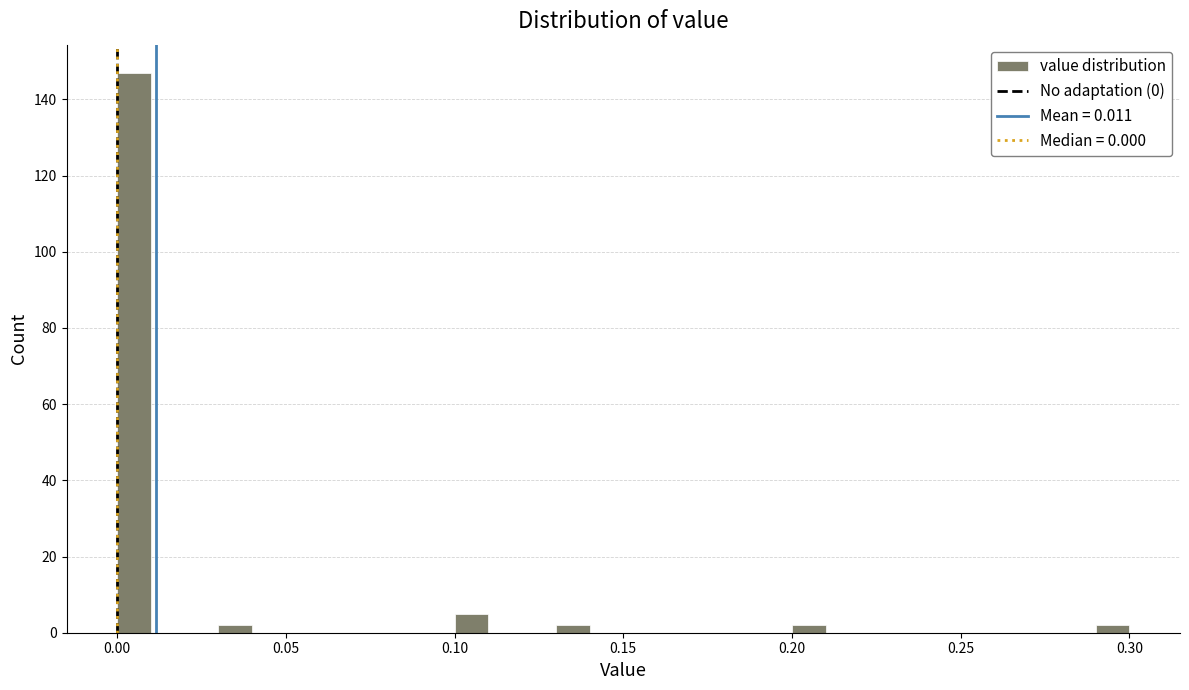

Around what value on the x-axis is the tallest bar? Give the approximate position of its centre, as read against the axis.

0.005